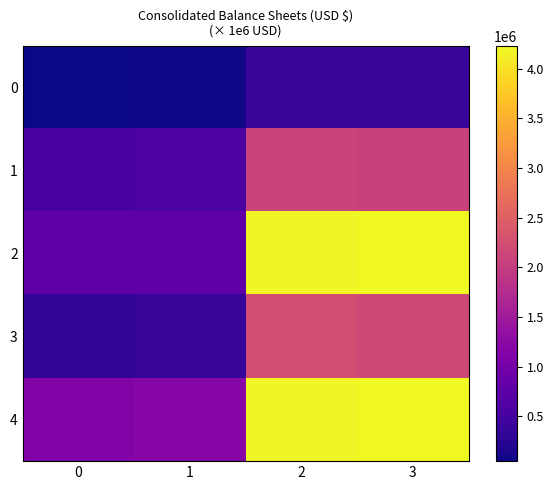

What is the greatest value displayed?

4226908